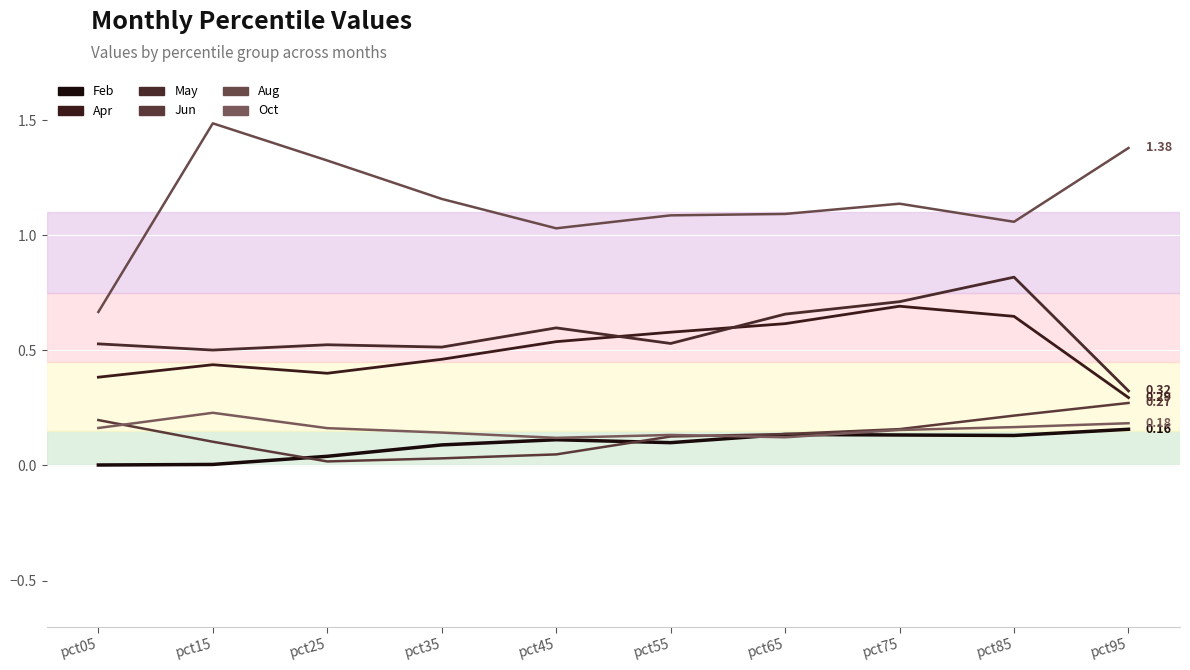

Where is the first local maximum for Oct?

pct15